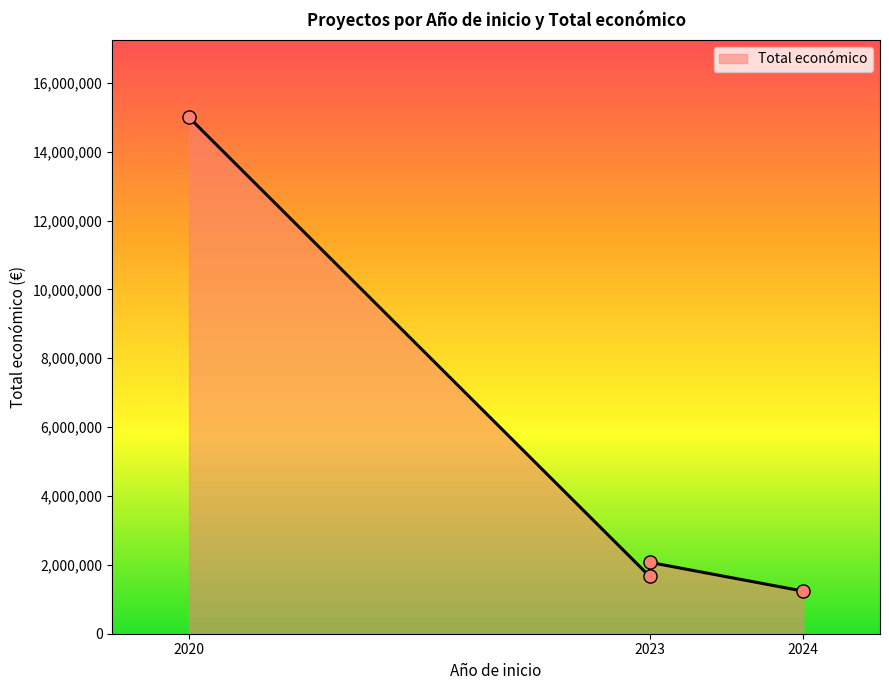

What is the ratio of the value at 2023 to the value at 2023?

1.2